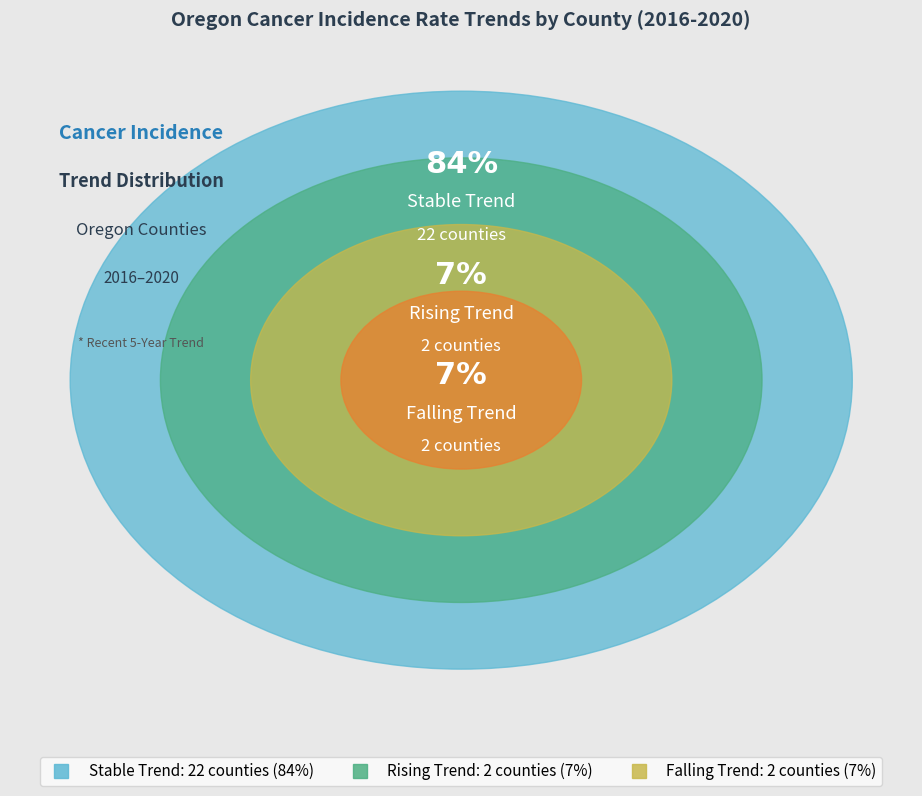

Which category has the smallest portion of the pie?

rising